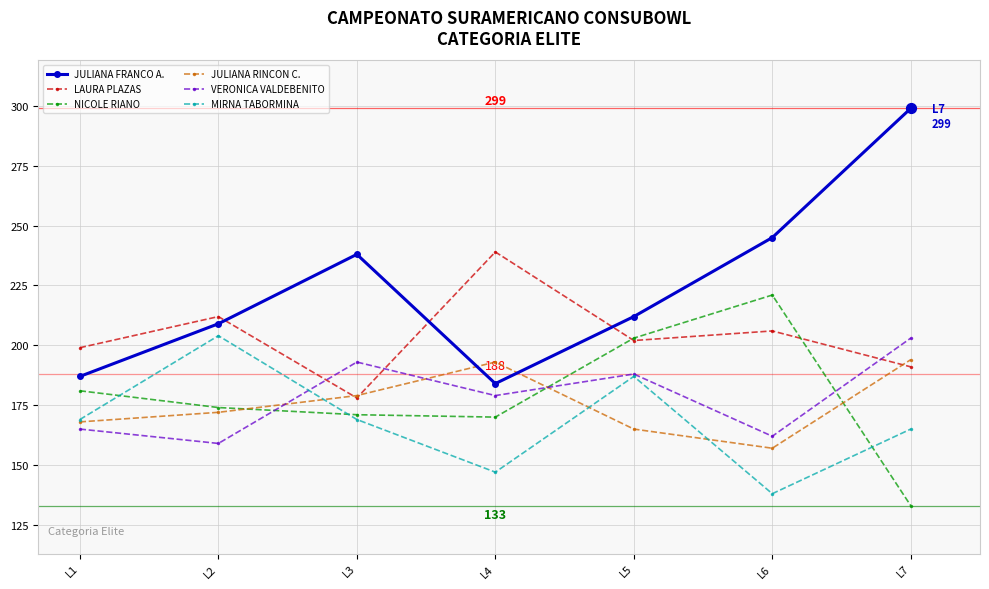

What is the total value across all series at L1?

1069